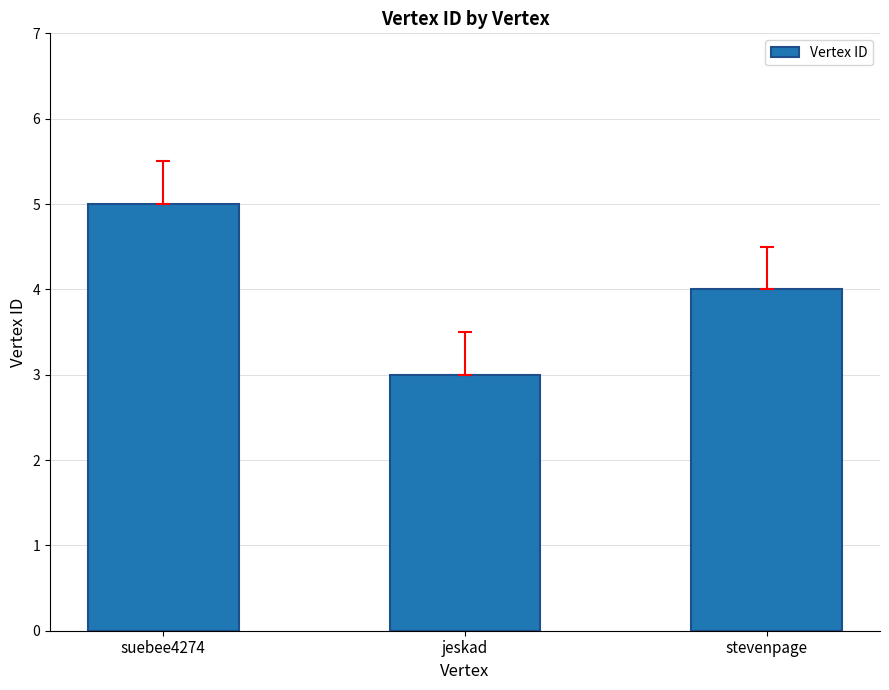

What position from the right is suebee4274?

3